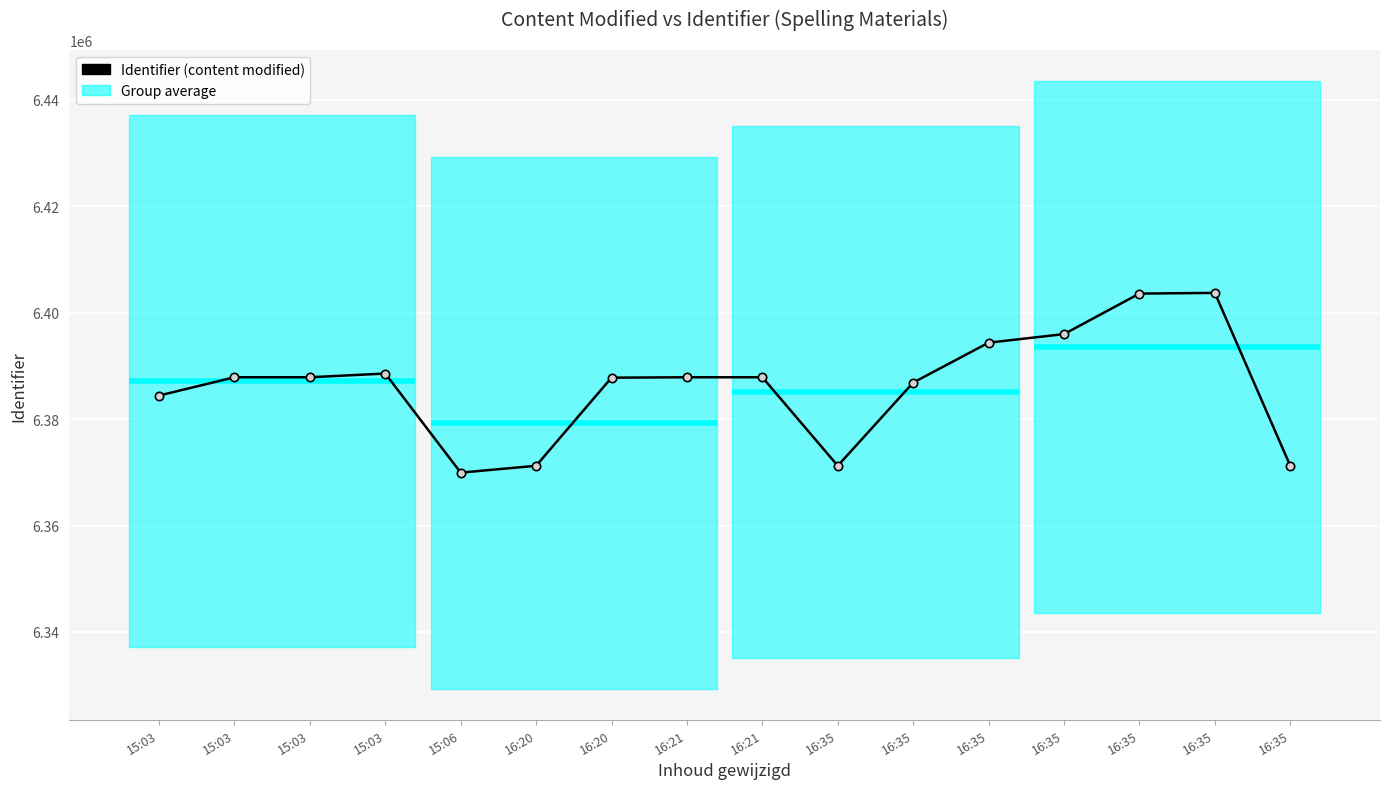

Is it true that the value at 16:35 is 6386876?

True